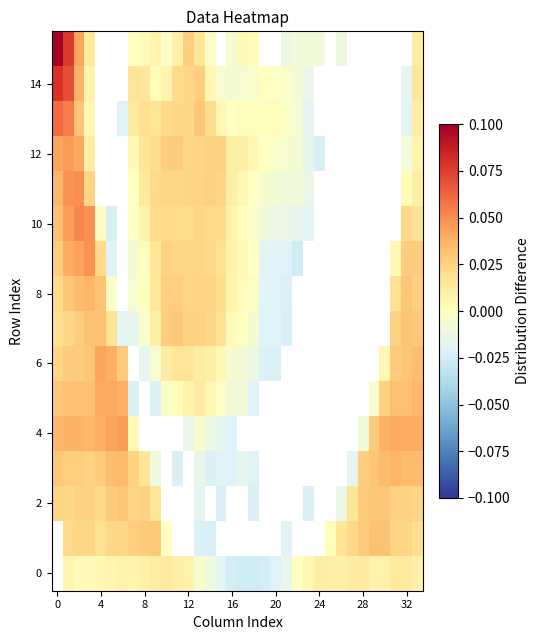

Which series has the largest total across all categories?

10